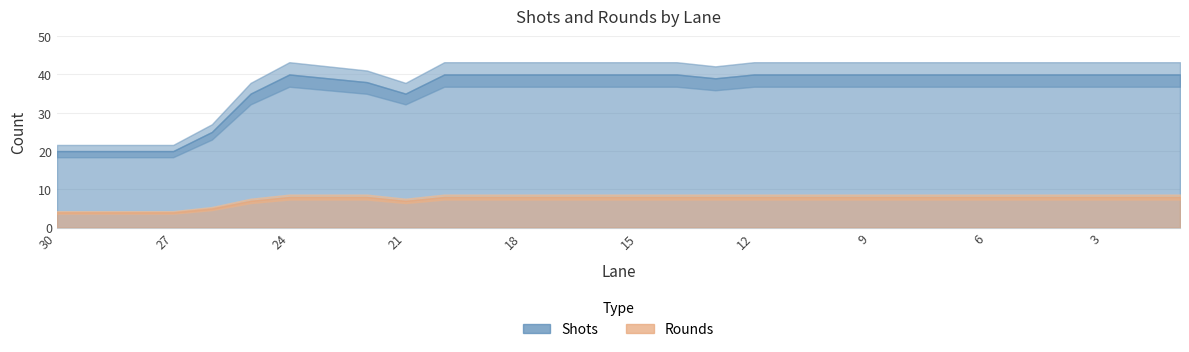

Rank the series by their maximum value, from highest to lowest.

Shots, Rounds